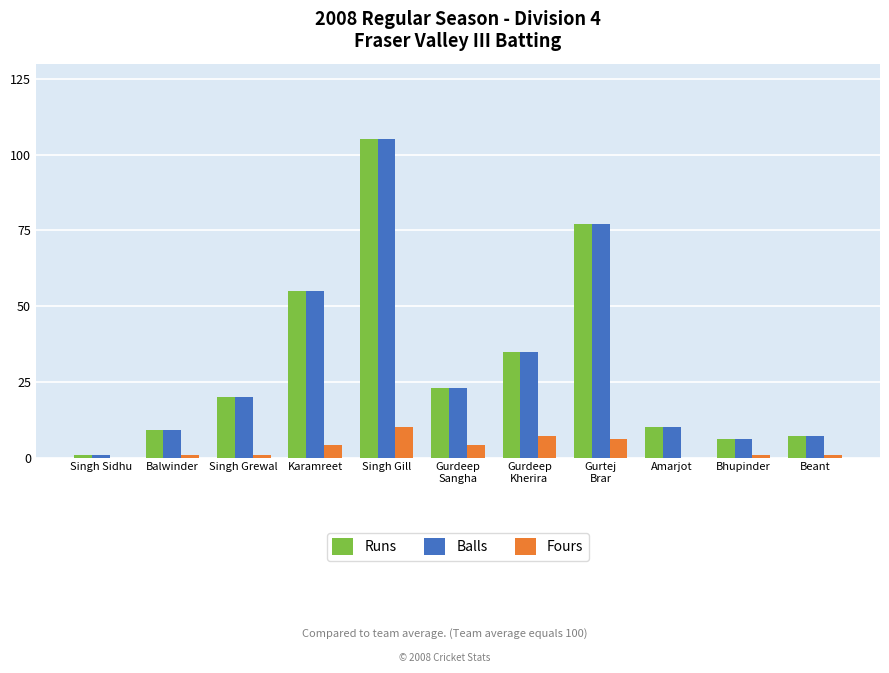

Which category has the highest value across all series?

Singh Gill